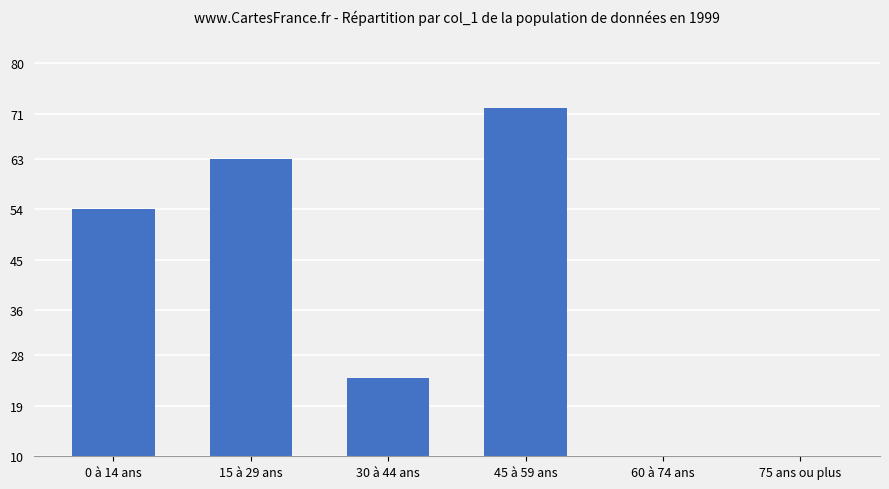

What is the label of the 5th bar from the left?

60 à 74 ans